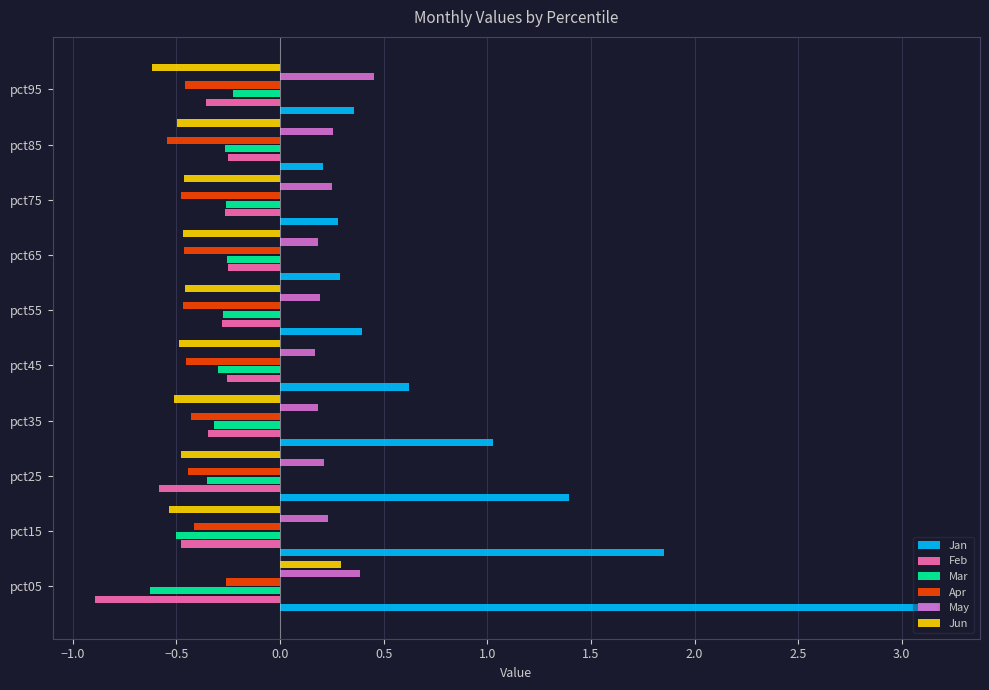

What is the greatest value displayed?

3.2